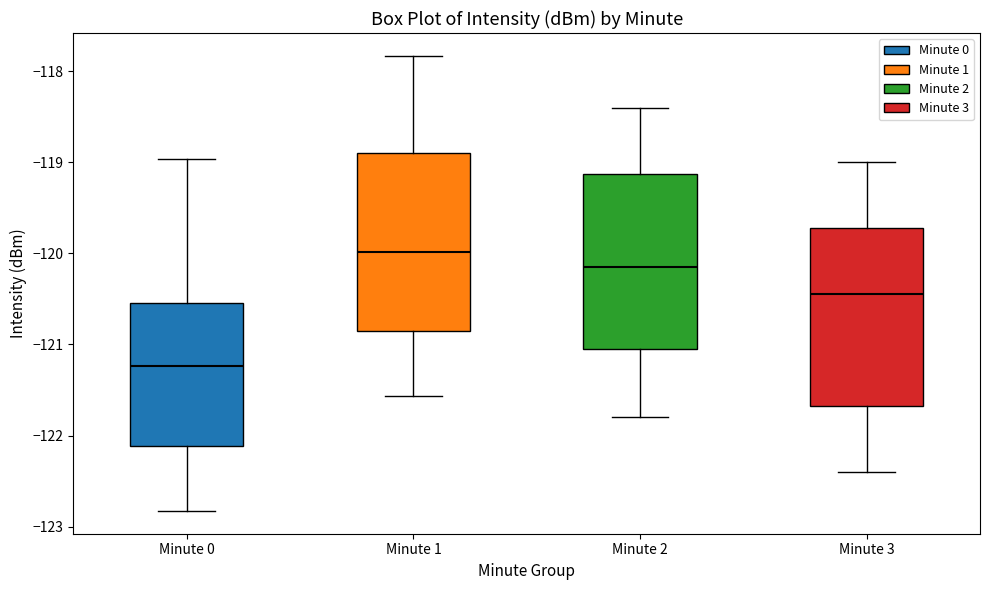

Which box's median line is the lowest?

Minute 0